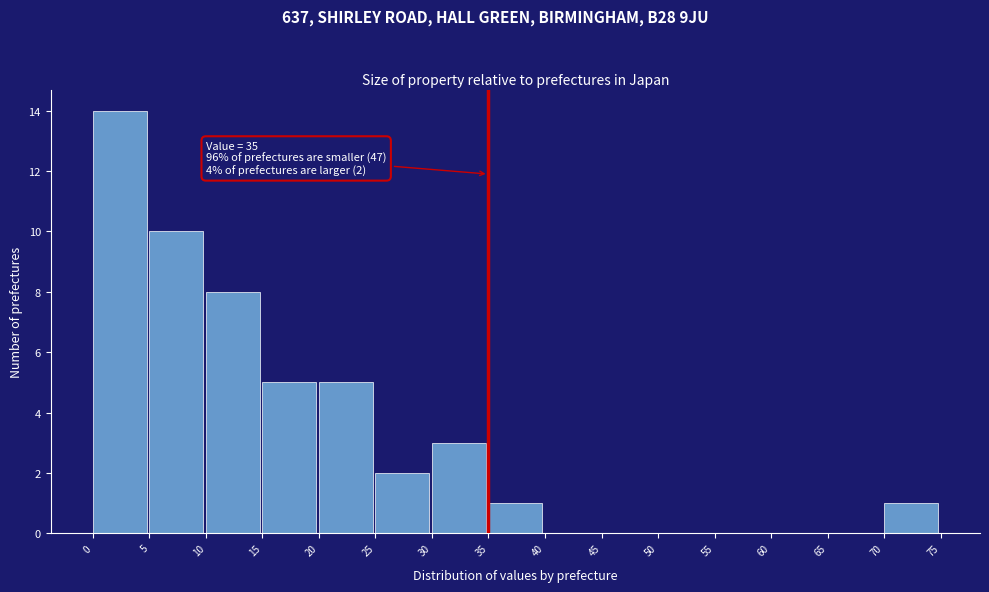

Over which range of the x-axis is the bar tallest?

0 to 5